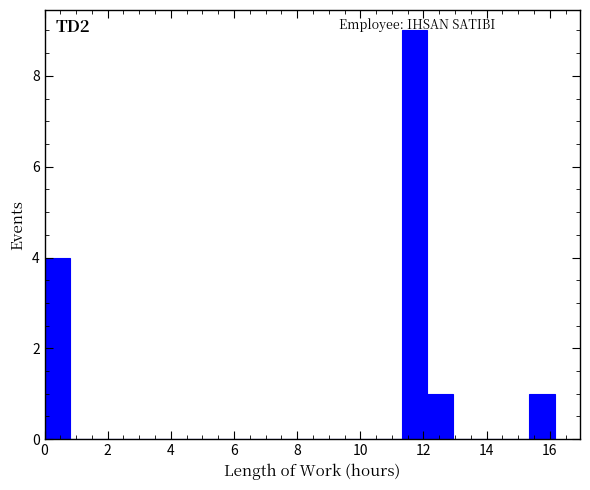

Which range on the x-axis has the tallest bar?

11.4 to 12.2